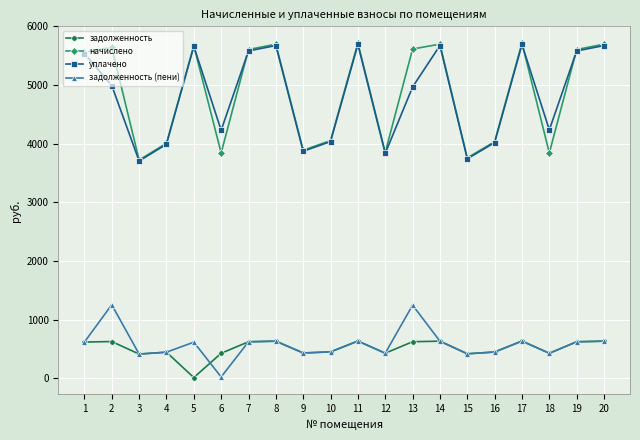

Which series has the largest range (max minus min)?

начислено